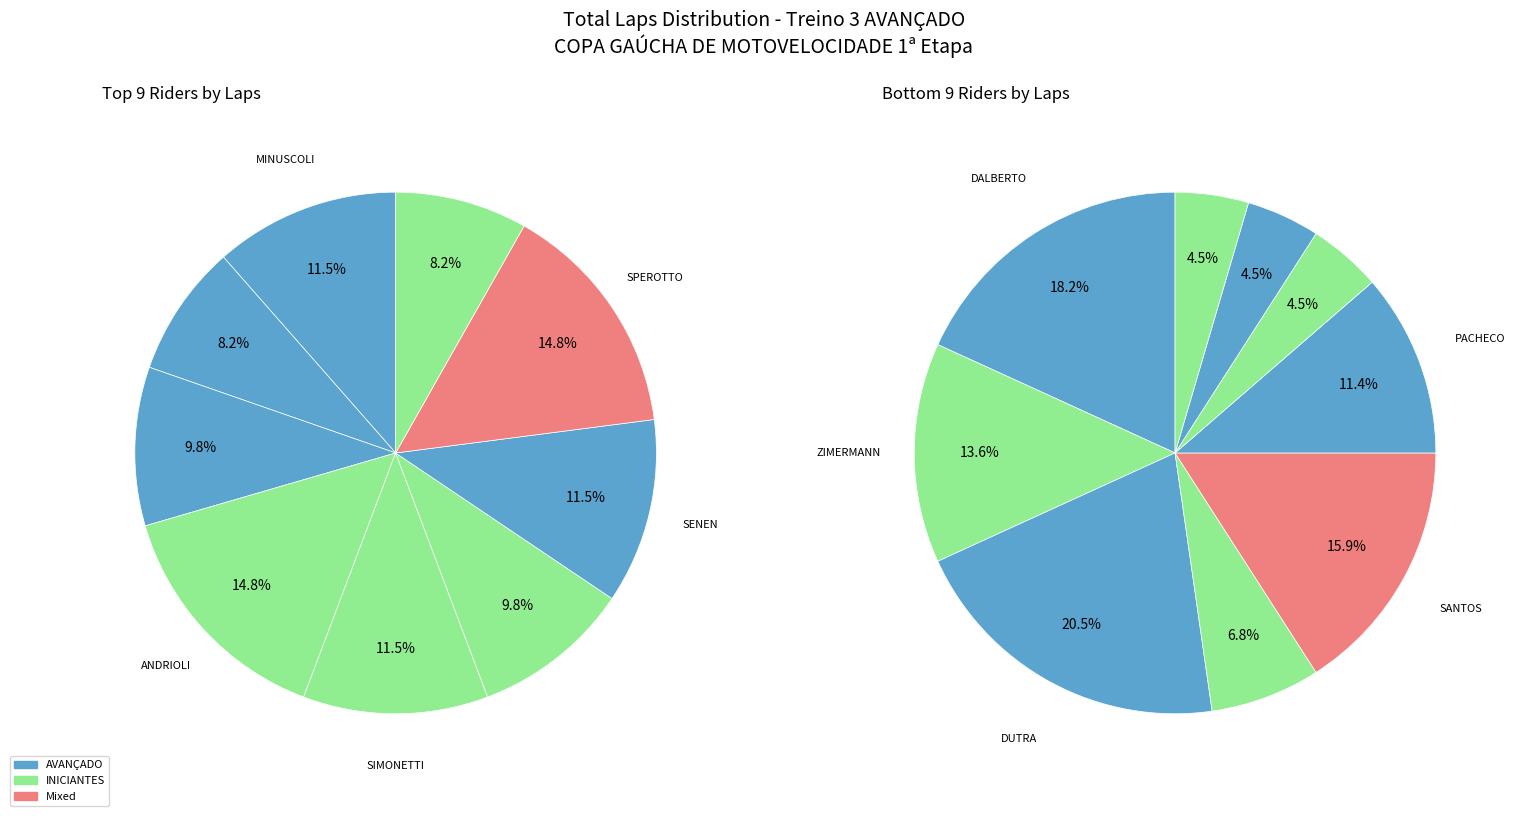

What is the ratio of the value at Cassio FRAGA to the value at Deivid LANG?

0.8